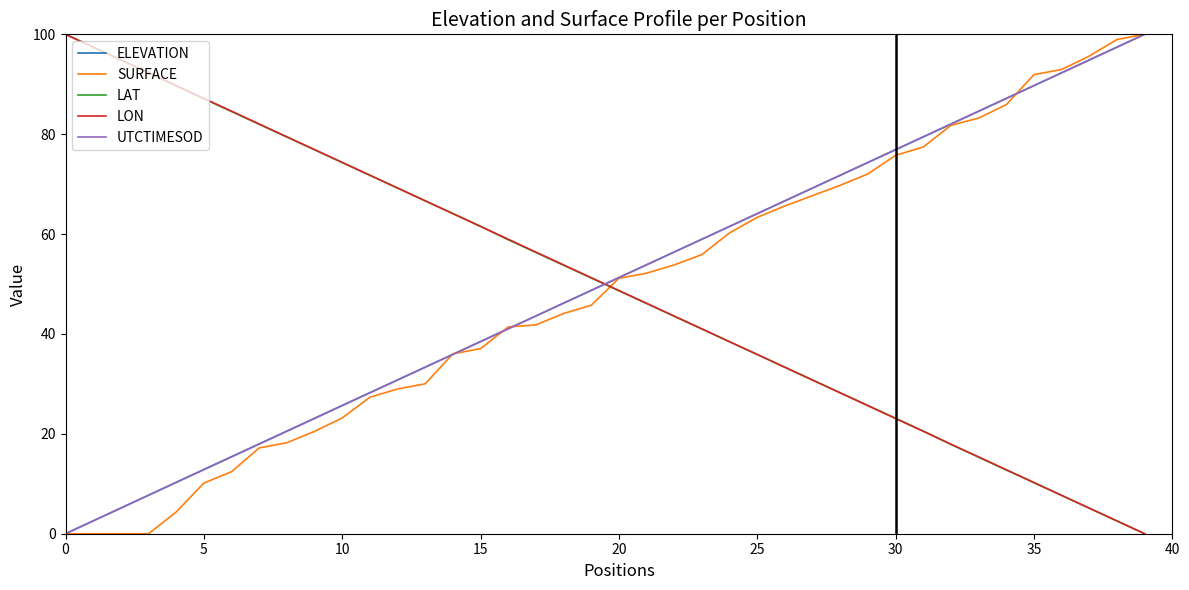

How many intersections are there between UTCTIMESOD and LAT?

1